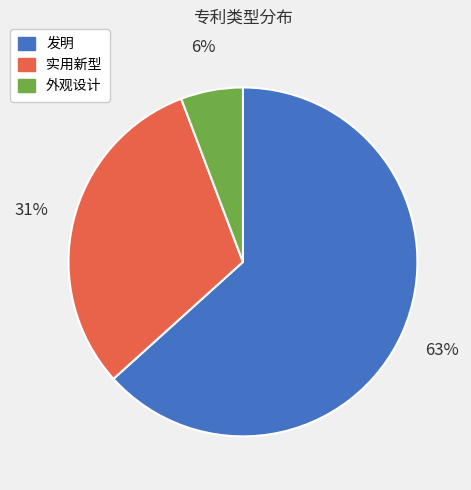

Which slice is the largest?

发明